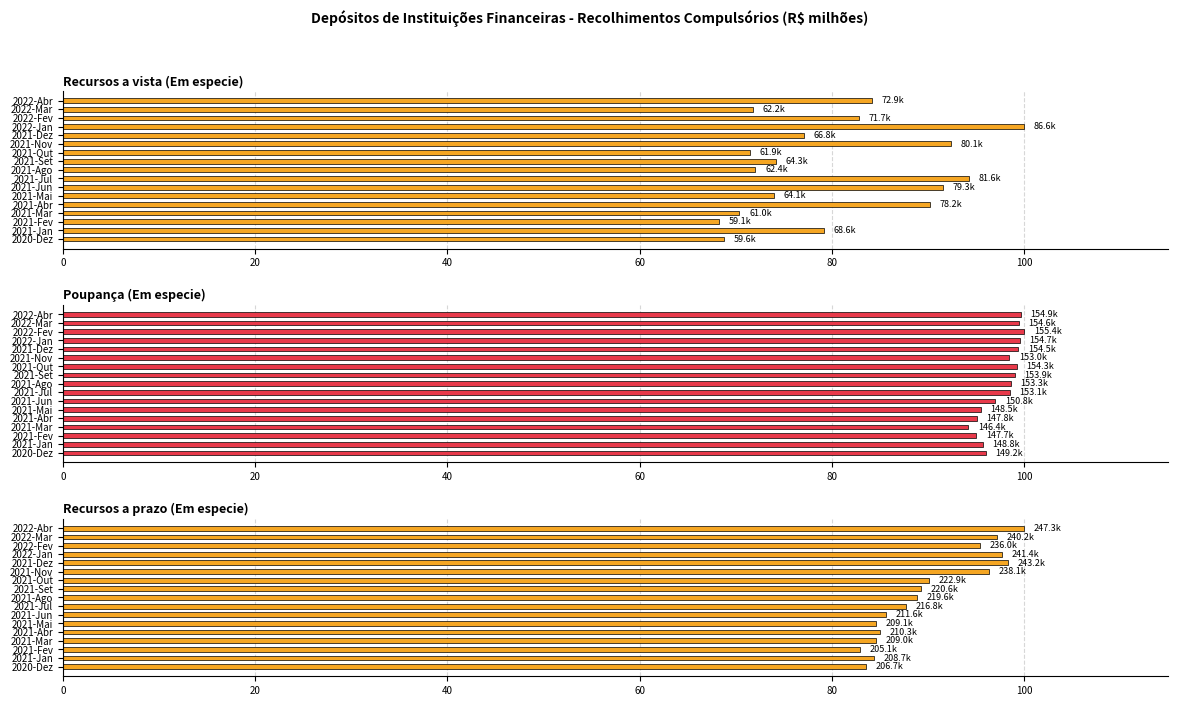

Between 2021-Mar and 2021-Ago, which series saw the biggest shift?

Poupança (Em especie)